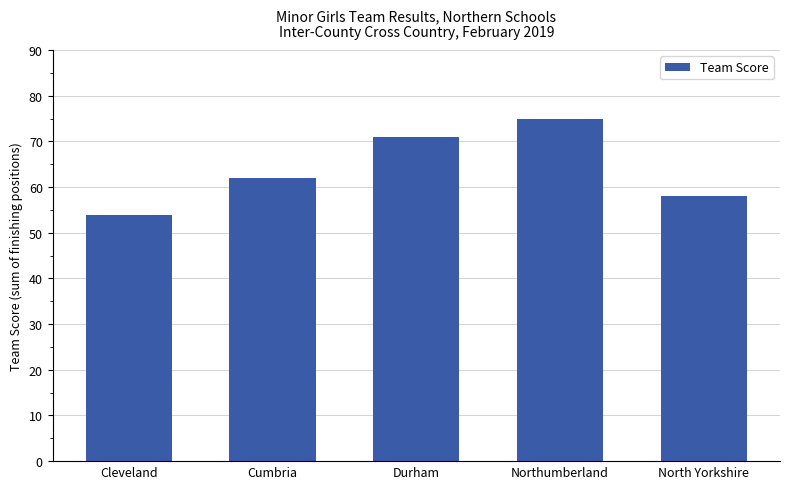

Count the number of data series in this chart.

1